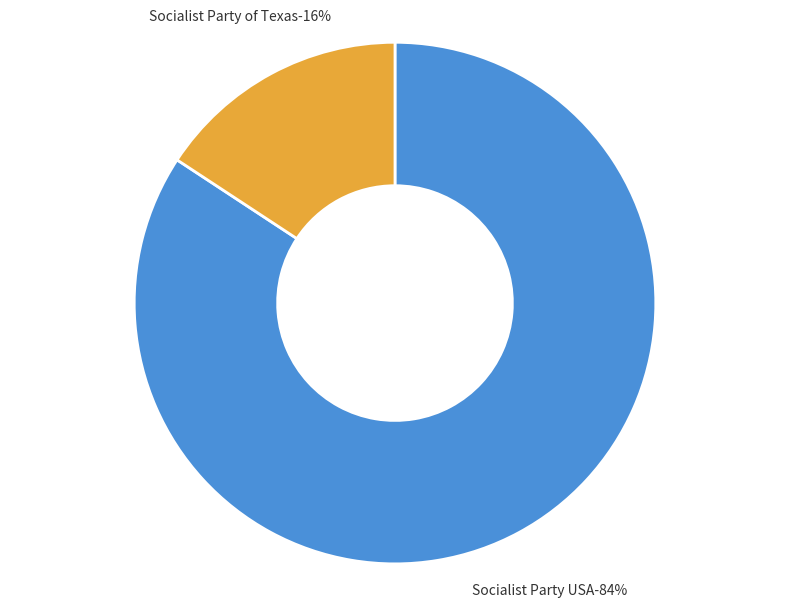

Which slice is the smallest?

Socialist Party of Texas